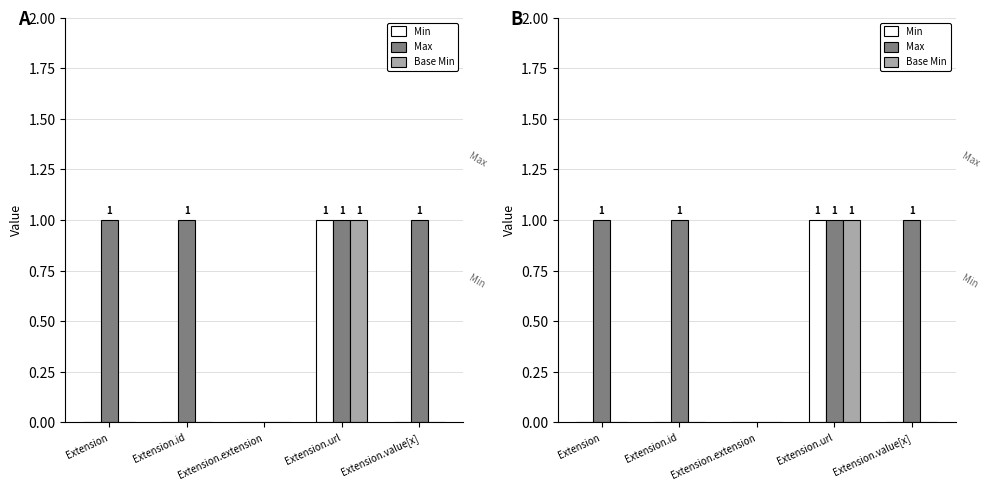

What are all the series names shown in the legend?

Min, Max, Base Min